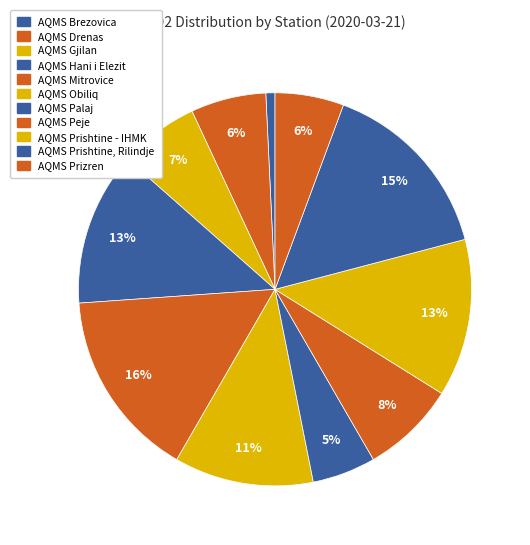

Is there a majority slice in this chart?

No